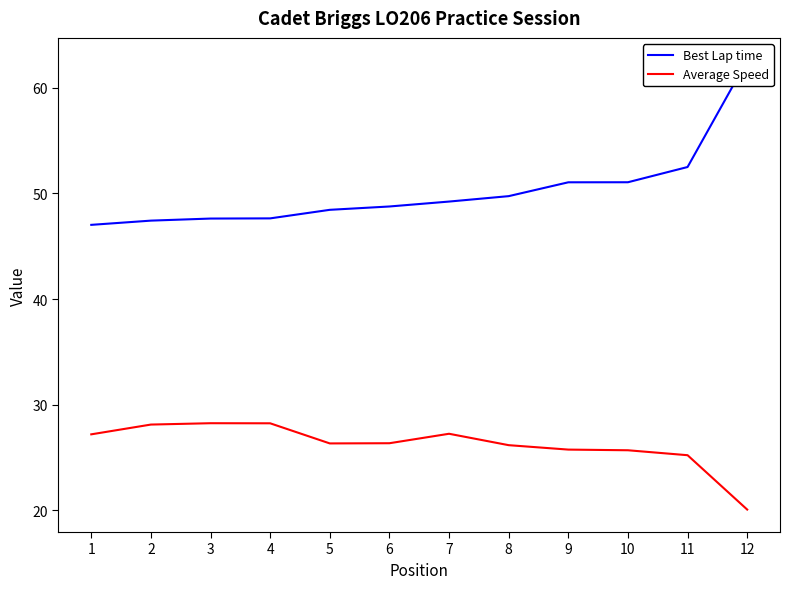

True or false: Average Speed and Best Lap time cross at least once.

False